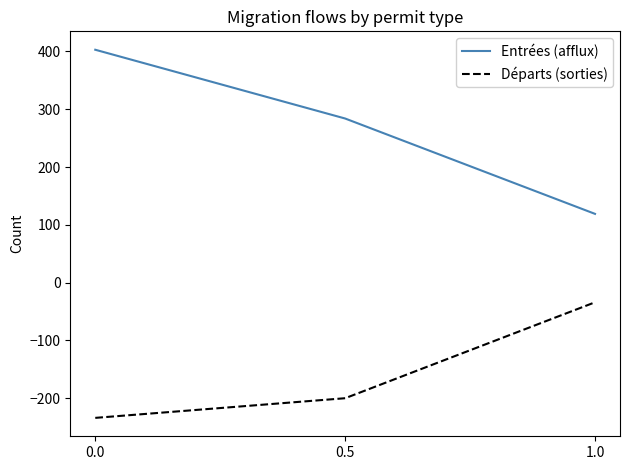

Rank the series at 0.0 from lowest to highest value.

Départs (sorties), Entrées (afflux)